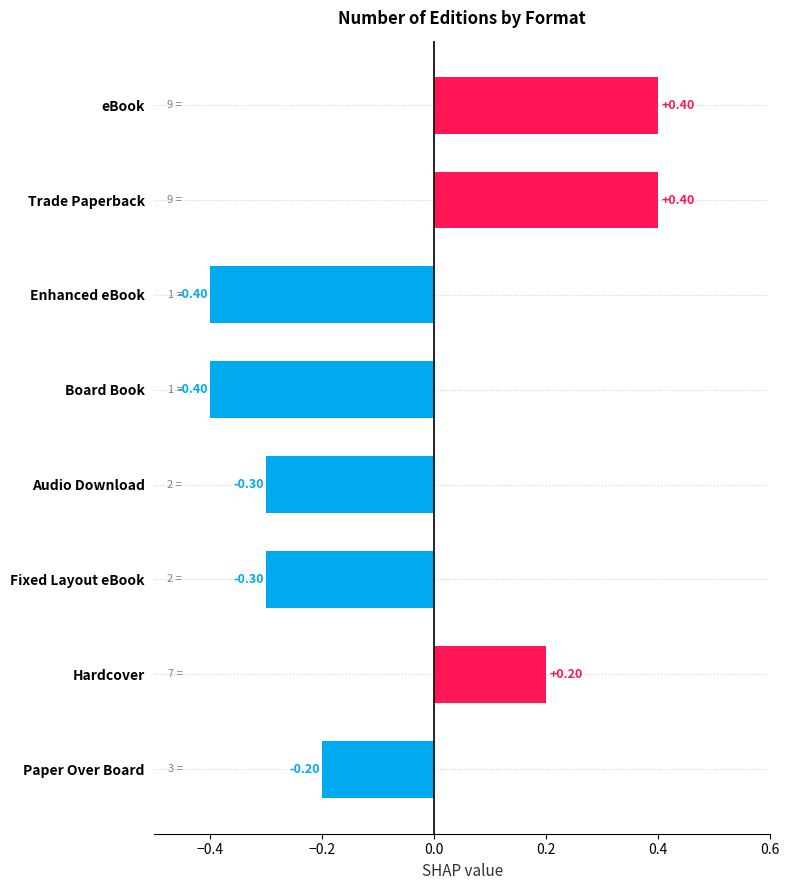

What is the difference between the maximum and minimum values?

0.8